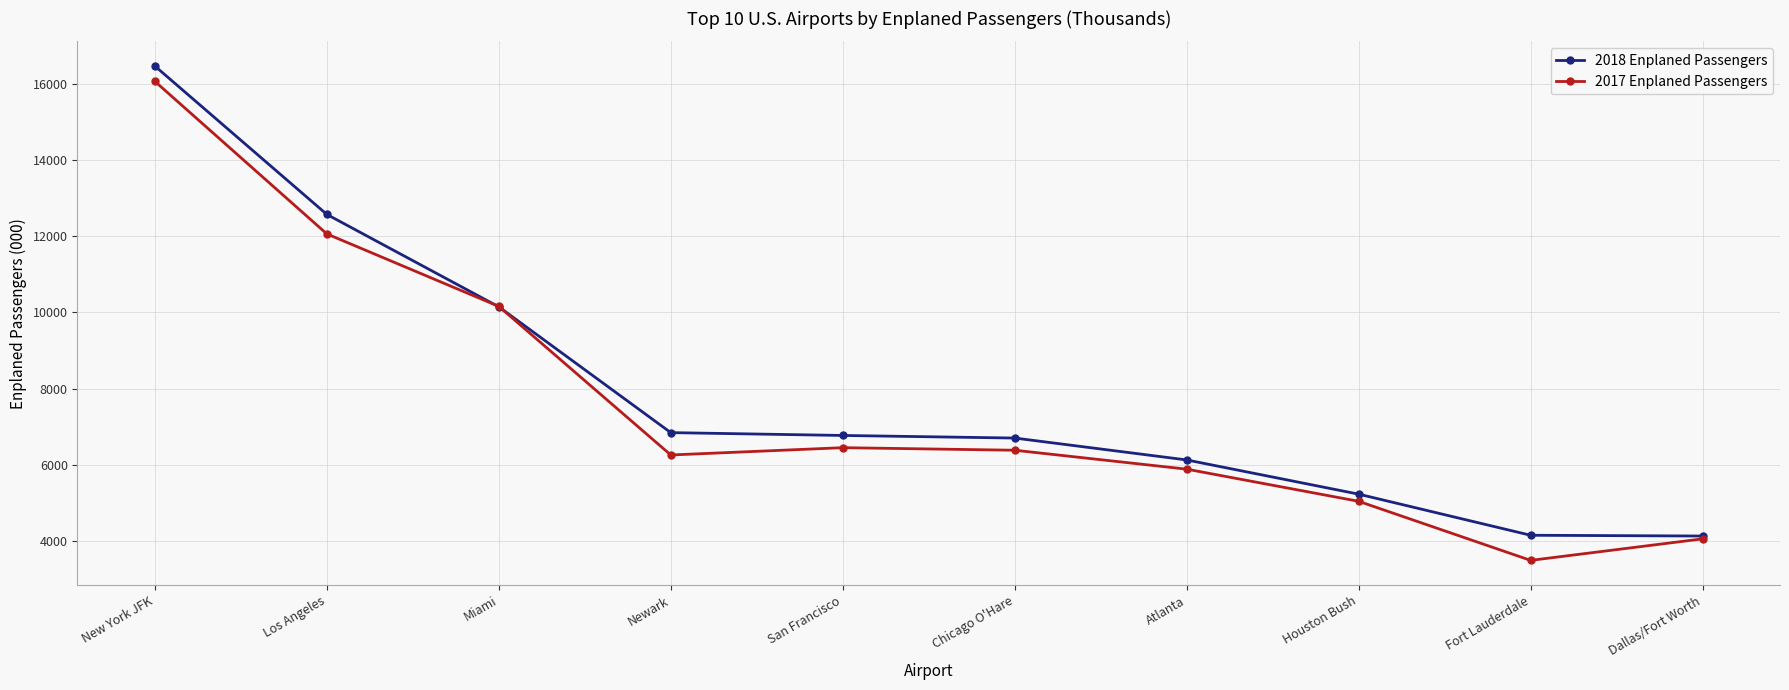

In 2017 Enplaned Passengers, how many points are higher than both neighbors (excluding endpoints)?

1